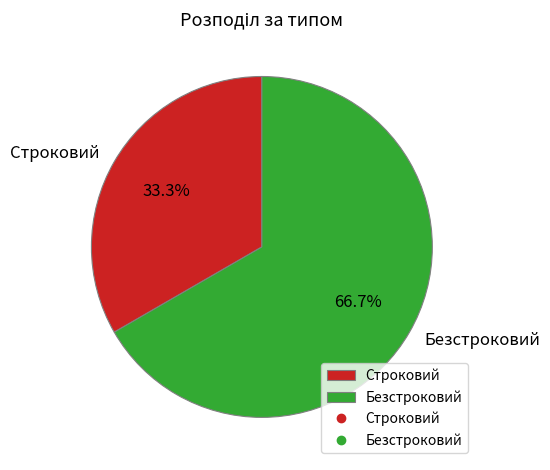

What percentage is NOT represented by Строковий?

66.7%